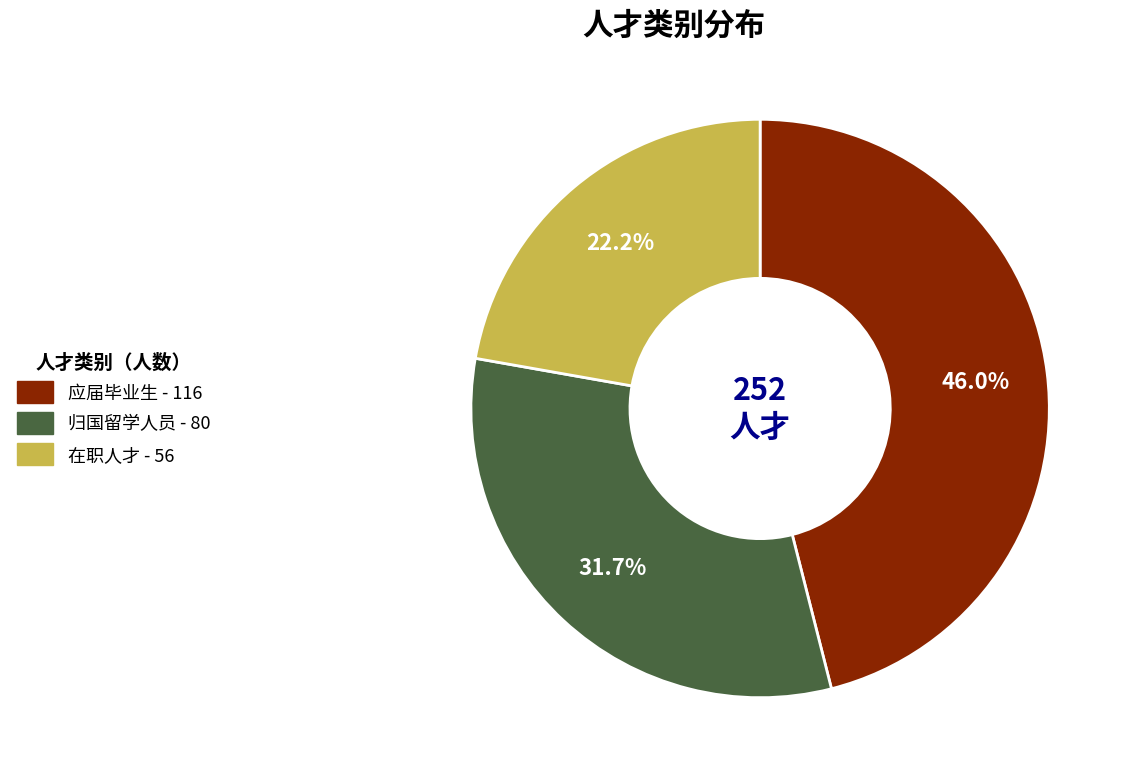

Does any single category account for the majority?

No